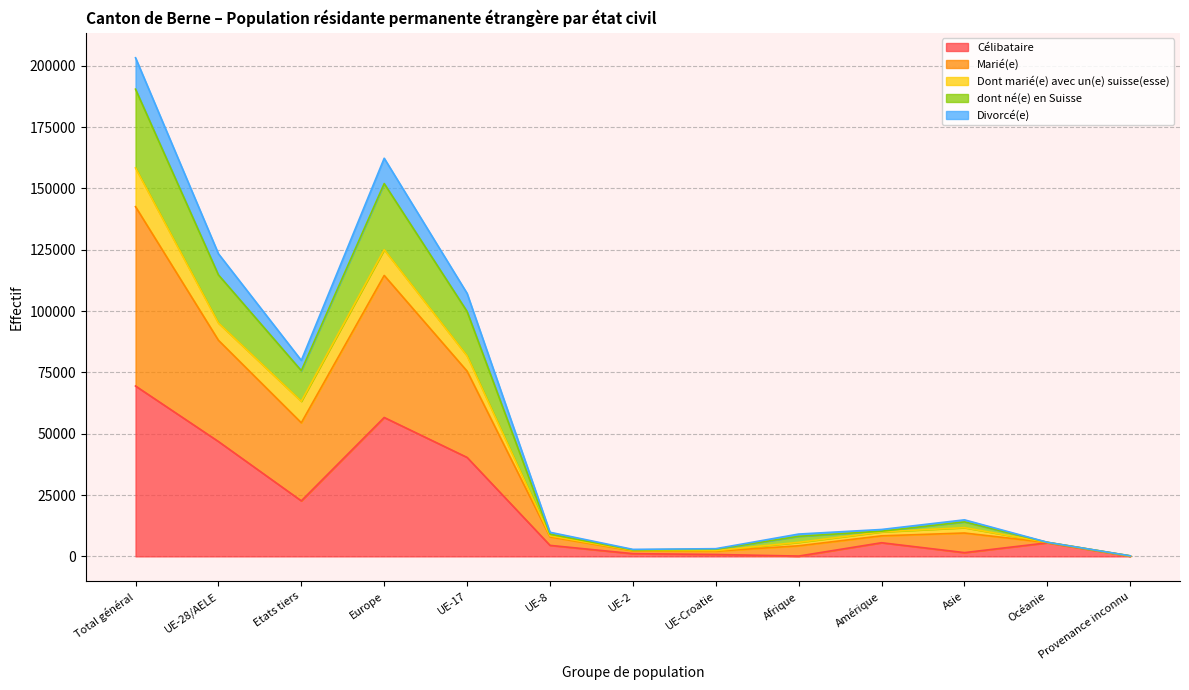

What is the highest value of the Célibataire series?

69441